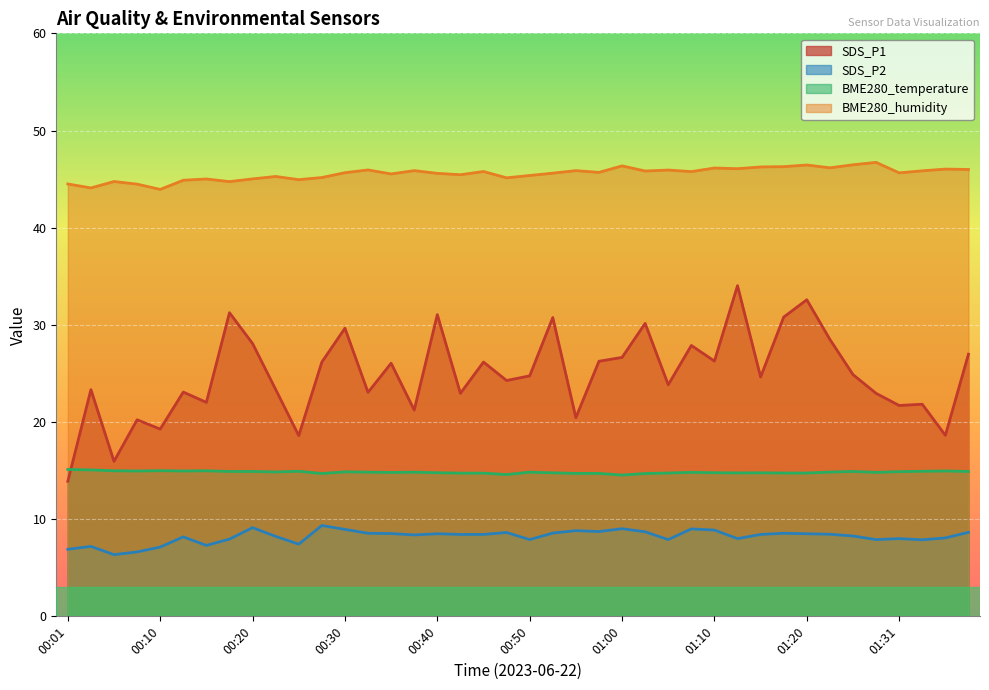

True or false: SDS_P1 and BME280_humidity cross at least once.

False